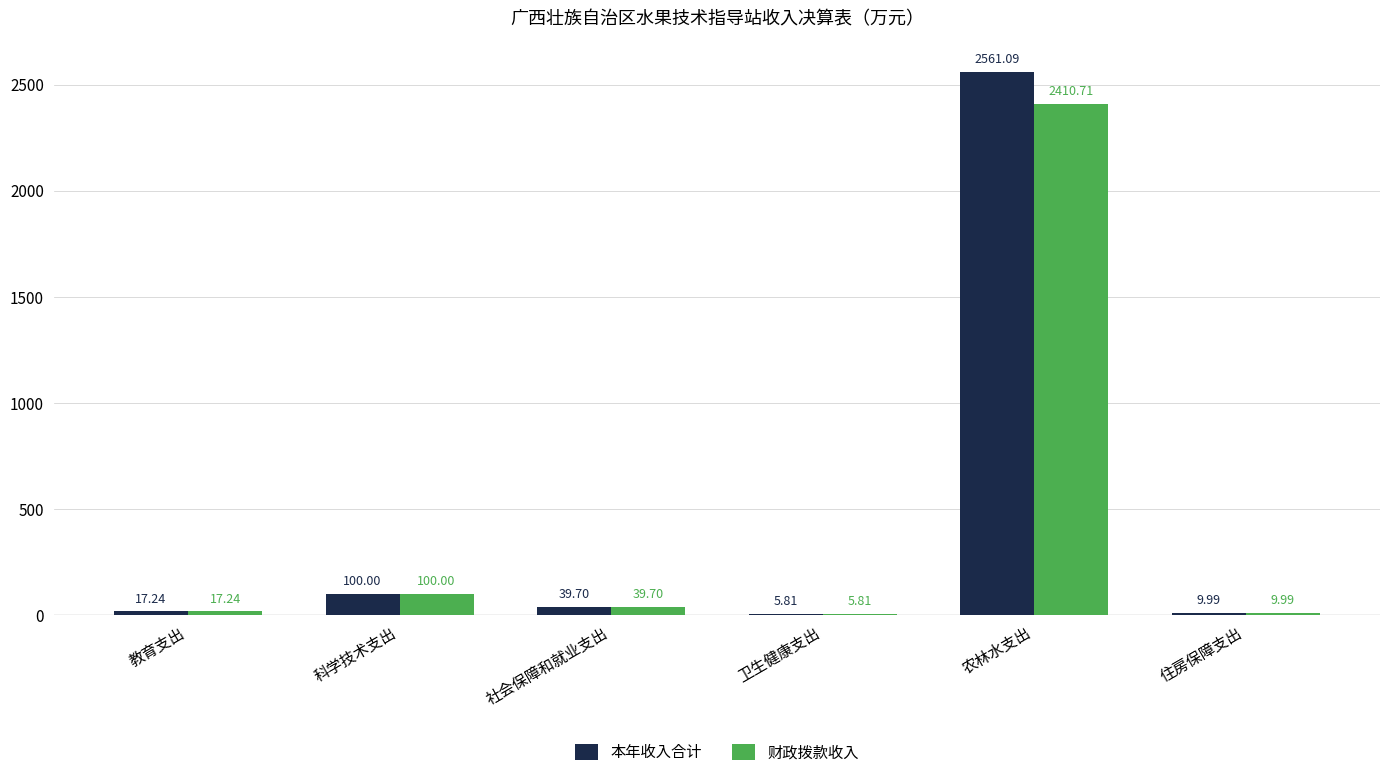

At which label does 本年收入合计 first exceed 39?

科学技术支出